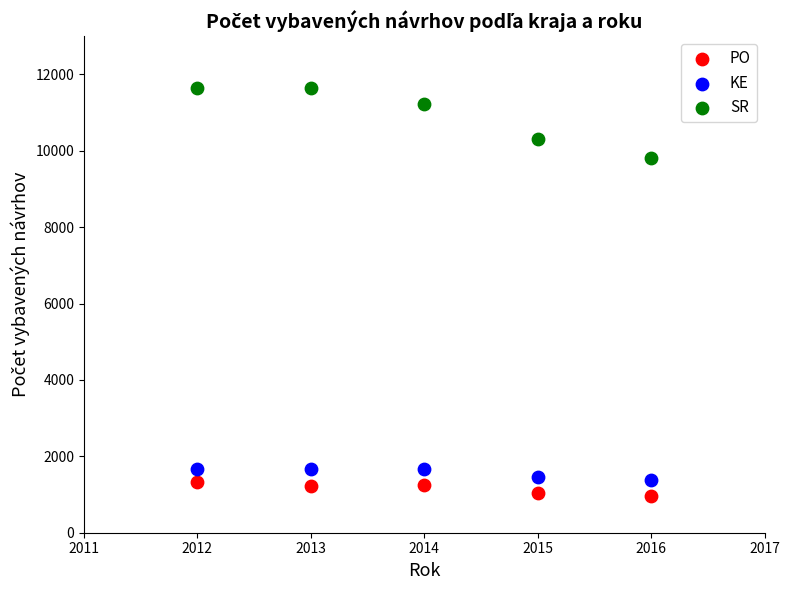

Across all data points, what is the range of Y values (max minus min)?

10694